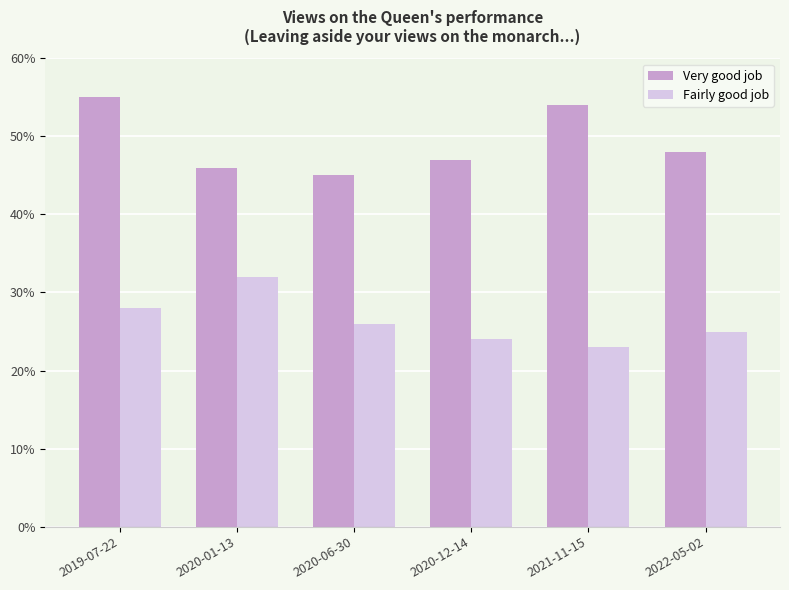

Is it true that Fairly good job equals 0.1 at 2019-07-22?

False